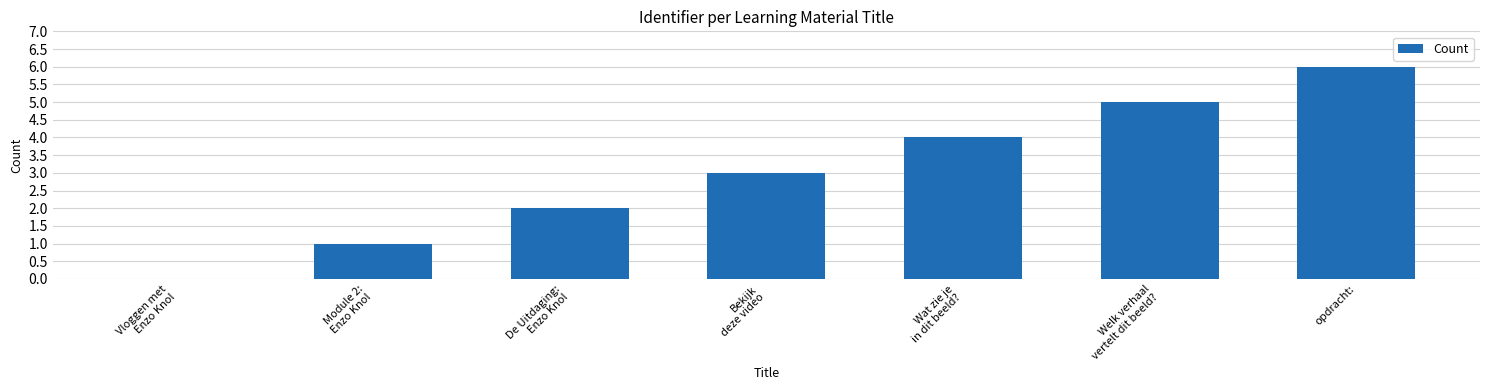

Reading left to right, transcribe all the data shown in this chart.

0	1	2	3	4	5	6